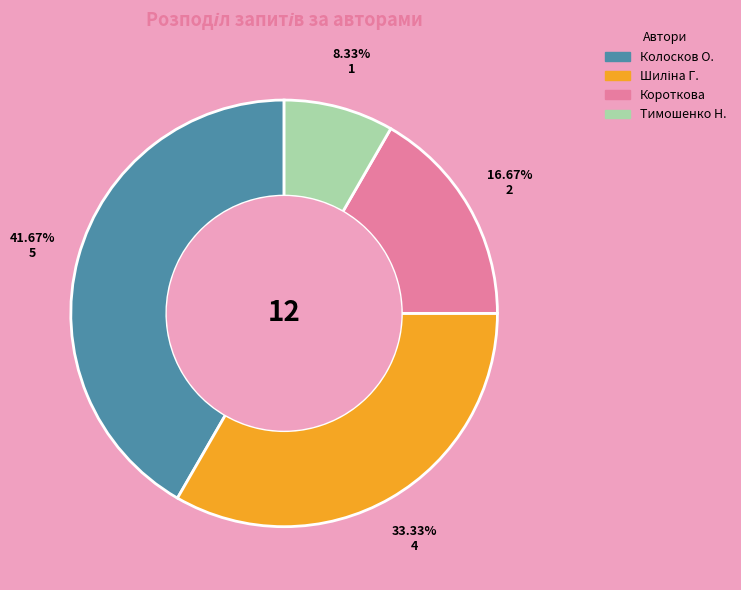

Is there a majority slice in this chart?

No